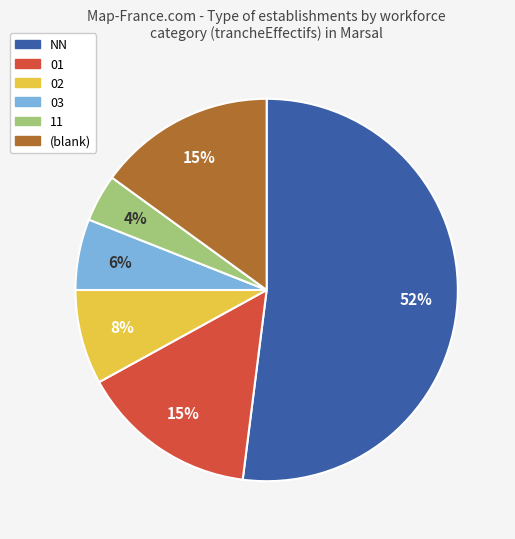

Is there any slice that represents more than half of the pie?

Yes